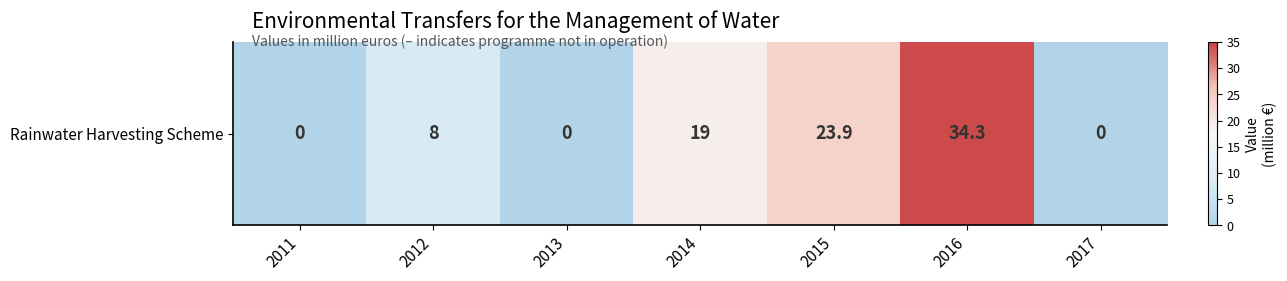

Which category has the highest value across all series?

2016